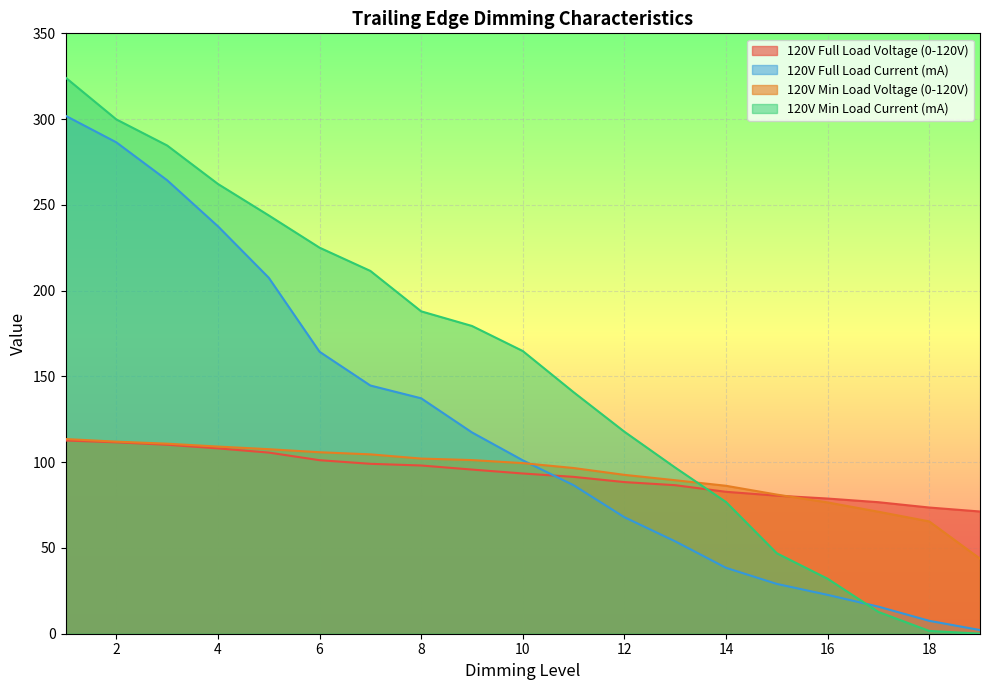

At which category is the sum across all series the highest?

1